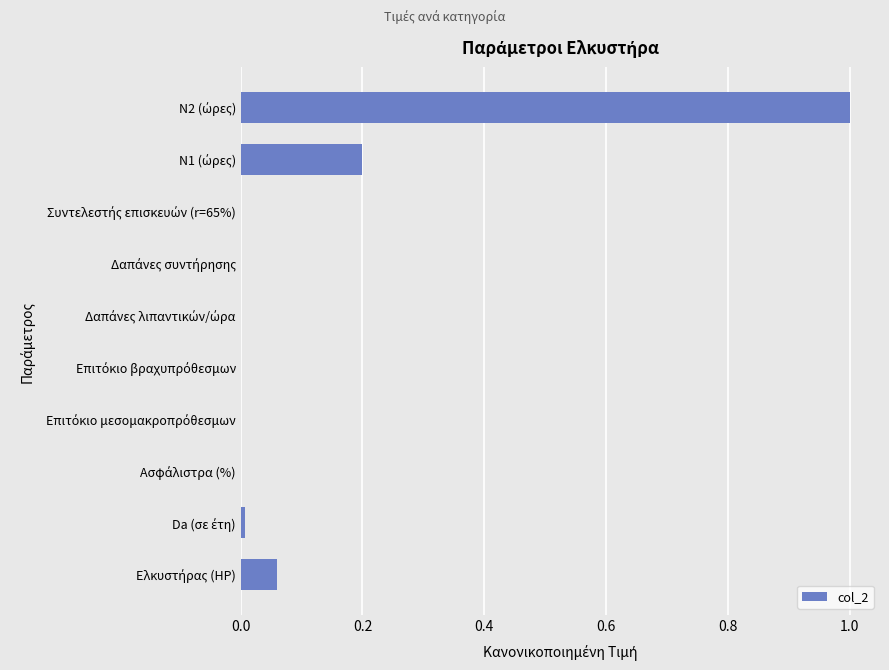

What is the greatest value displayed?

1.0